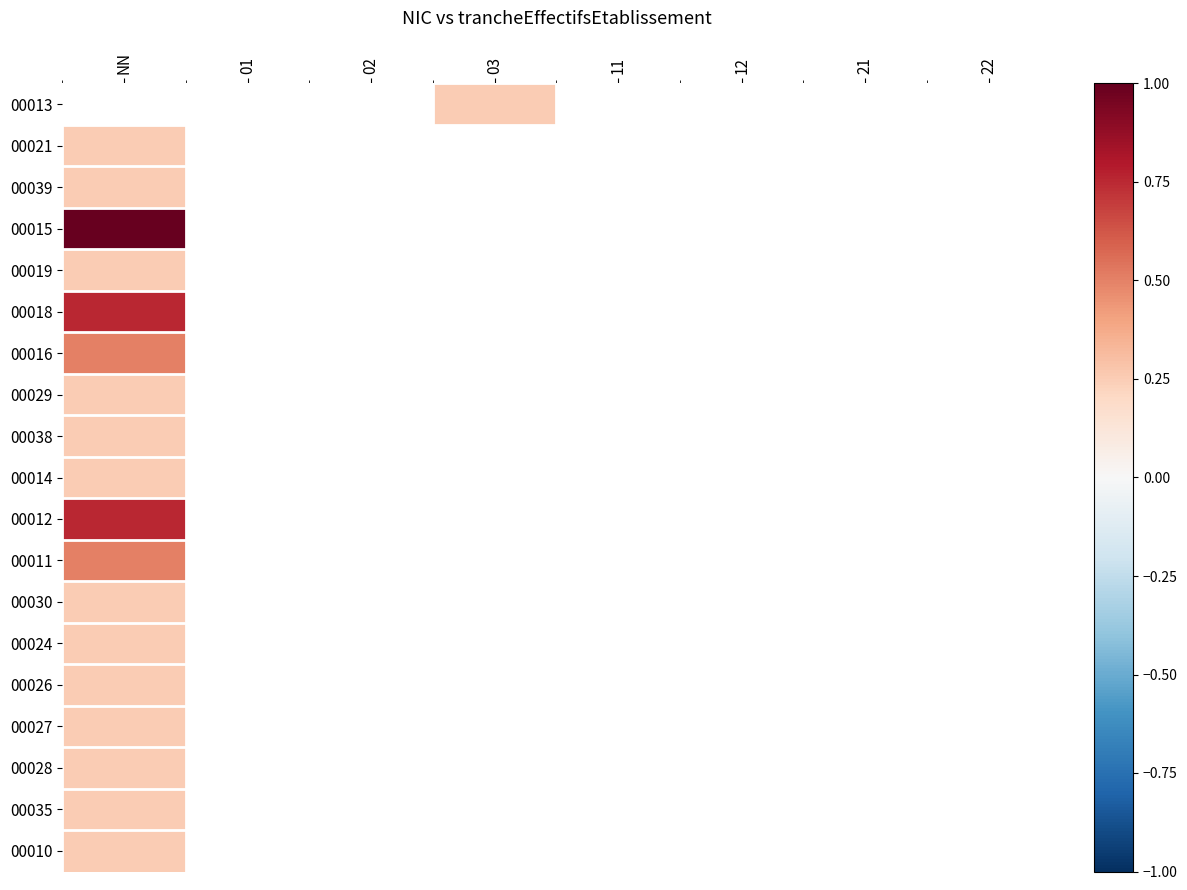

What is the smallest value displayed?

0.2